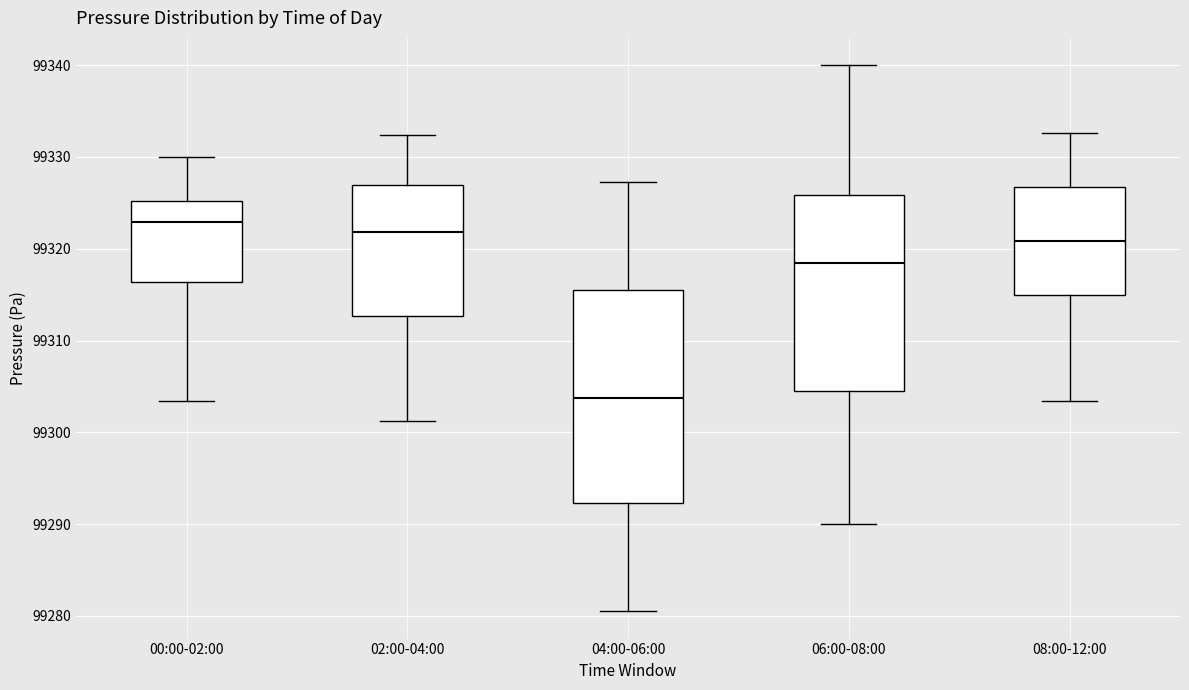

Which box has the highest median line?

00:00-02:00